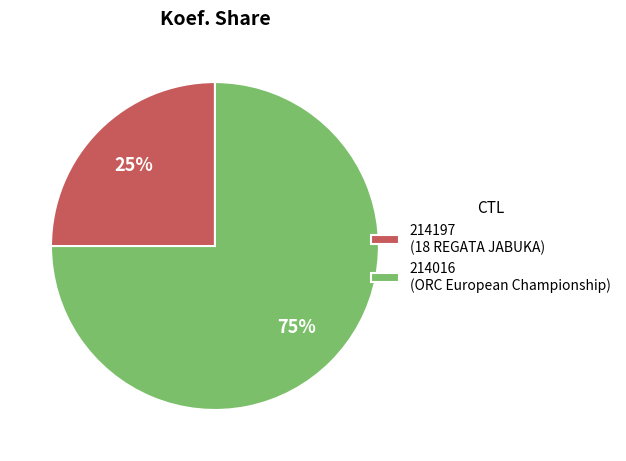

What is the largest slice in the pie chart?

214016